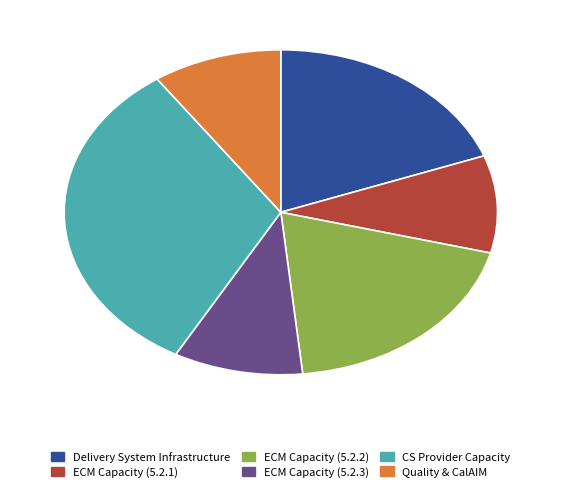

The ECM Capacity (5.2.3) slice represents 1% of the pie. True or false?

False